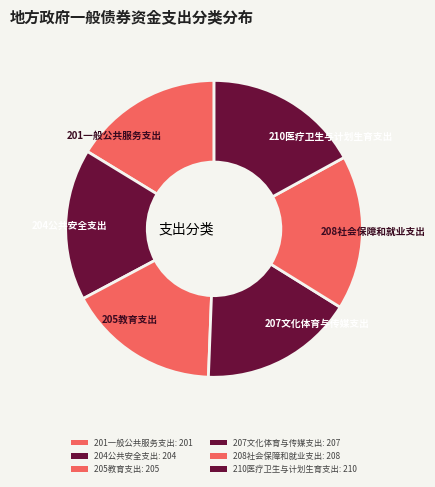

Does any single category account for the majority?

No